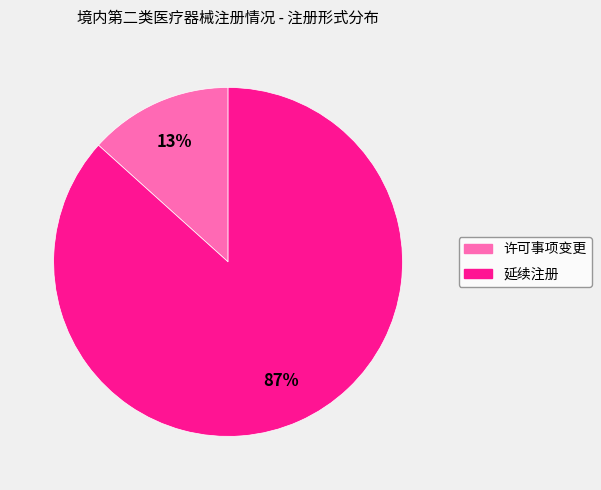

True or false: 延续注册 accounts for 99% of the total.

False